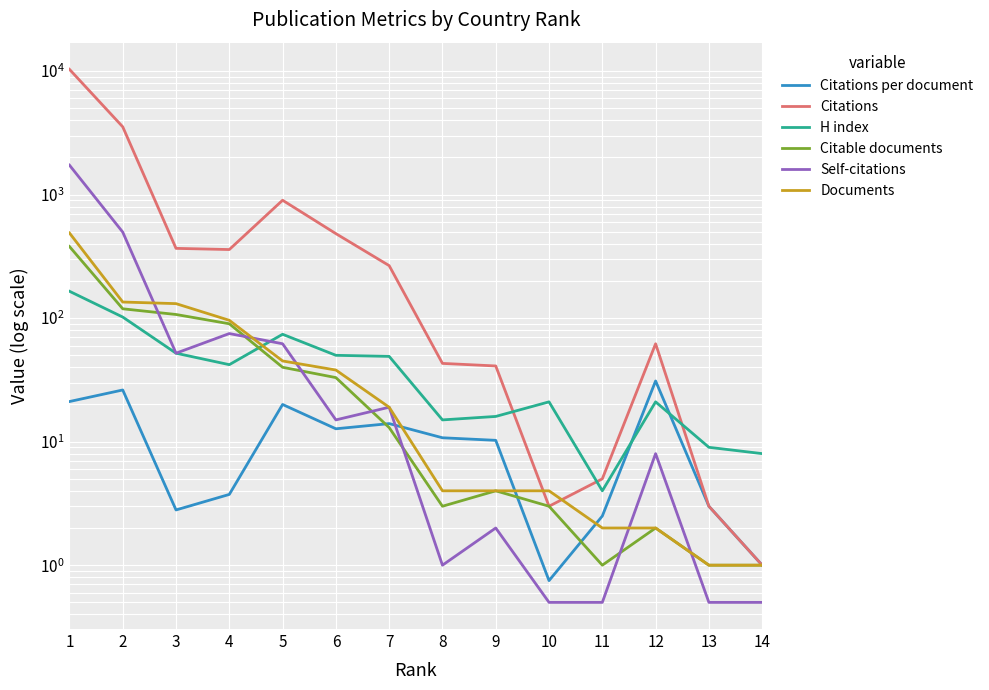

Count the number of data series in this chart.

6